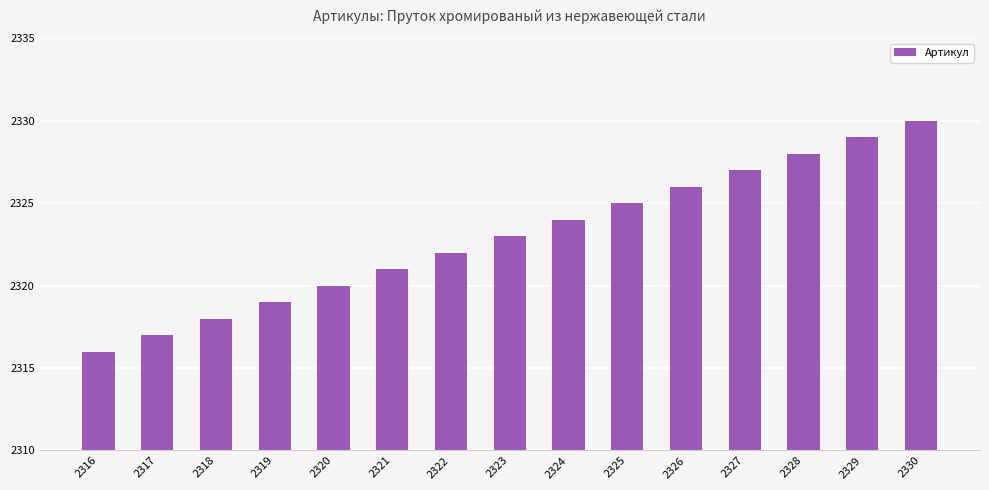

What is the value of the 13th bar from the left?

2328